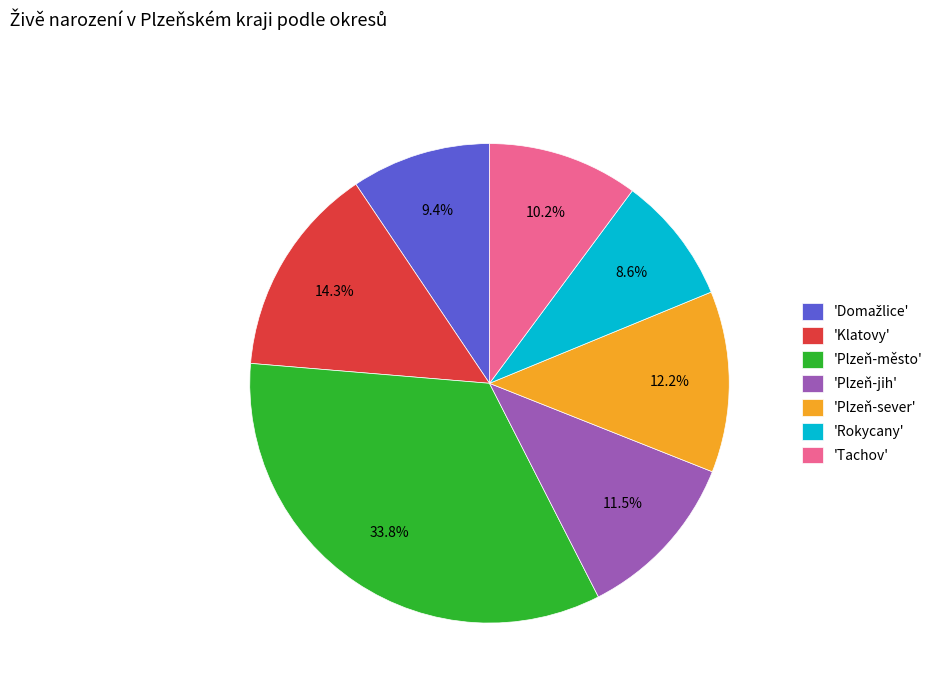

Between 'Klatovy' and 'Tachov', which is larger?

'Klatovy'